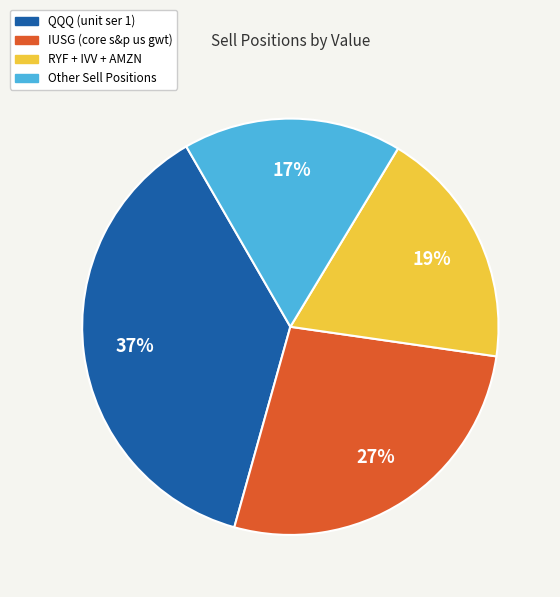

To the nearest percent, what is the average slice percentage?

25%